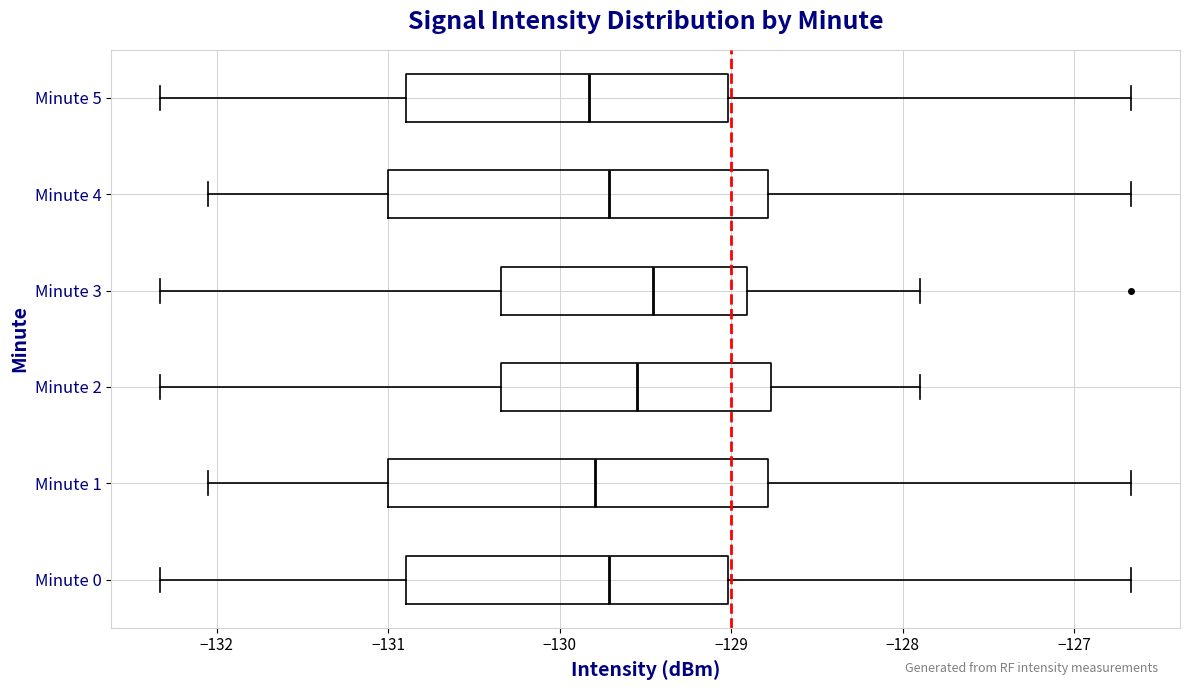

Reading bottom to top, read every box against the x-axis: the position of its median line, the range the box covers, and the ends of its whiskers. The values are not printed on the chart, so give them approximately, as read against the axis.

Minute 0: median -129.7, box -130.9 to -129.0, whiskers -132.3 to -126.7
Minute 1: median -129.8, box -131.0 to -128.8, whiskers -132.0 to -126.7
Minute 2: median -129.5, box -130.3 to -128.8, whiskers -132.3 to -127.9
Minute 3: median -129.5, box -130.3 to -128.9, whiskers -132.3 to -127.9
Minute 4: median -129.7, box -131.0 to -128.8, whiskers -132.0 to -126.7
Minute 5: median -129.8, box -130.9 to -129.0, whiskers -132.3 to -126.7